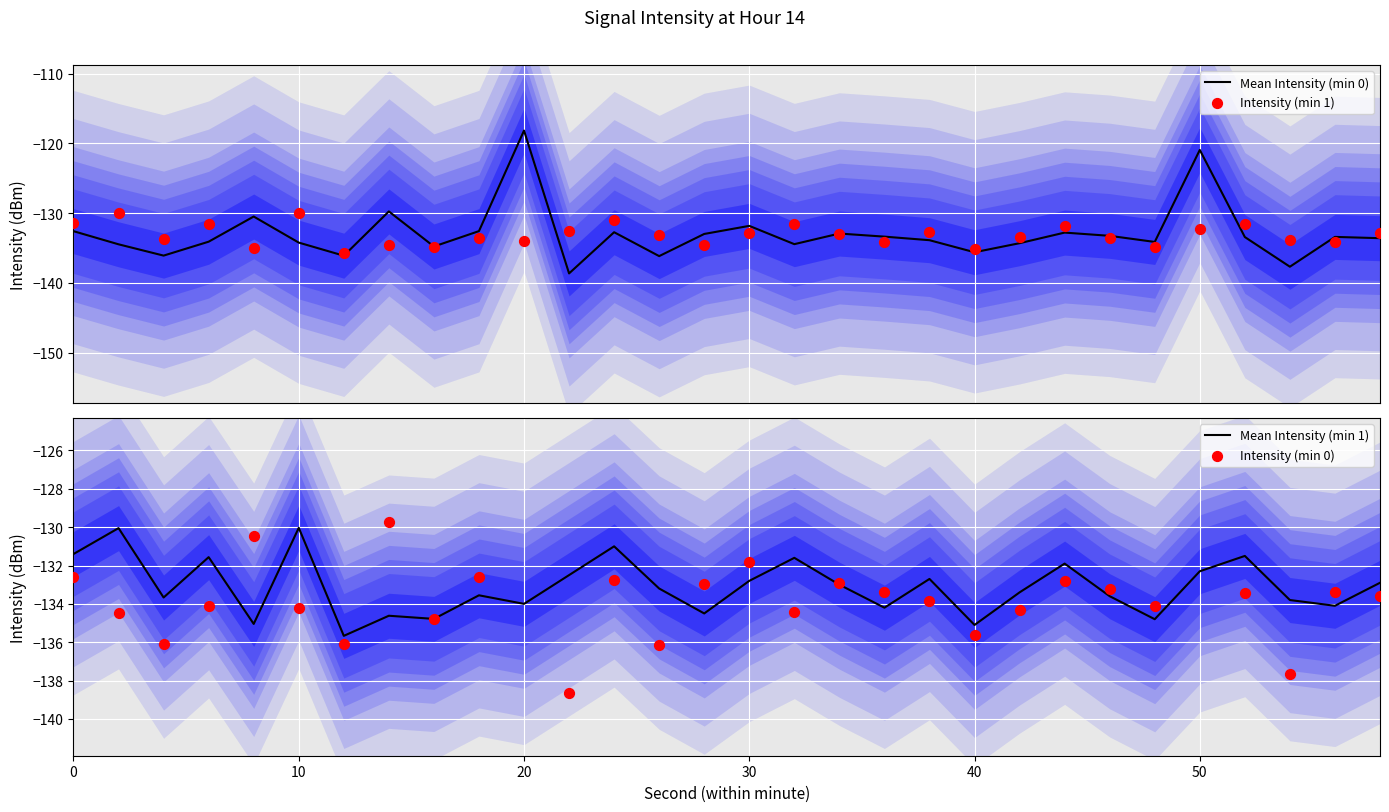

What are all the series names shown in the legend?

Mean Intensity (min 0), Intensity (min 1), Mean Intensity (min 1), Intensity (min 0)